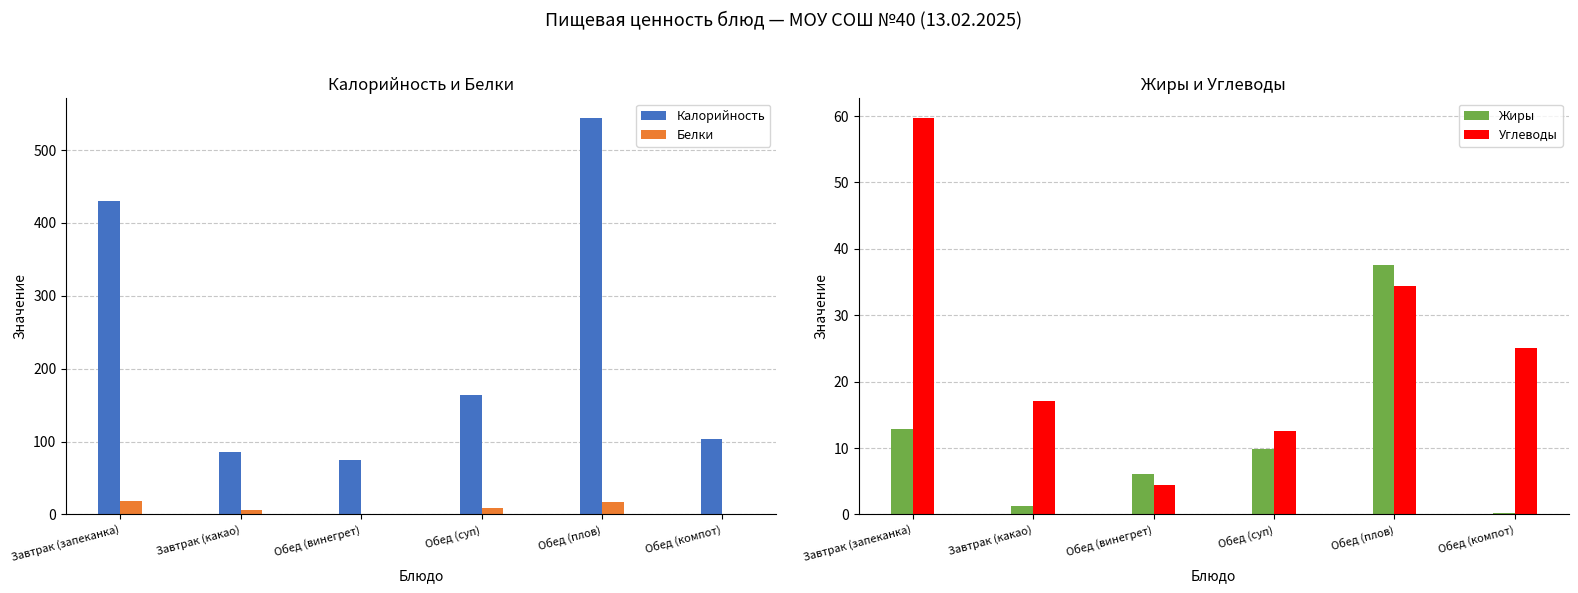

Rank the categories by Белки value from lowest to highest.

Обед (компот), Обед (винегрет), Завтрак (какао), Обед (суп), Обед (плов), Завтрак (запеканка)